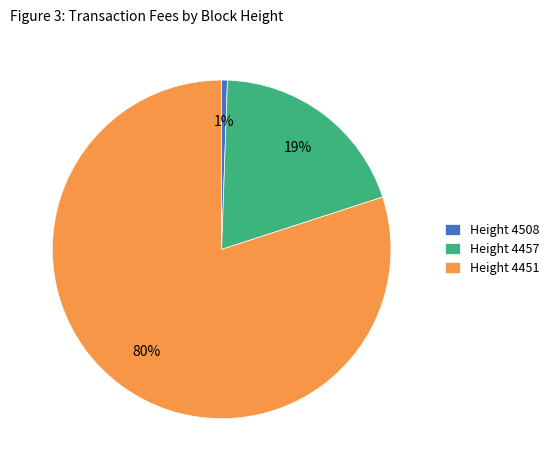

Which has a higher value, Height 4451 or Height 4457?

Height 4451